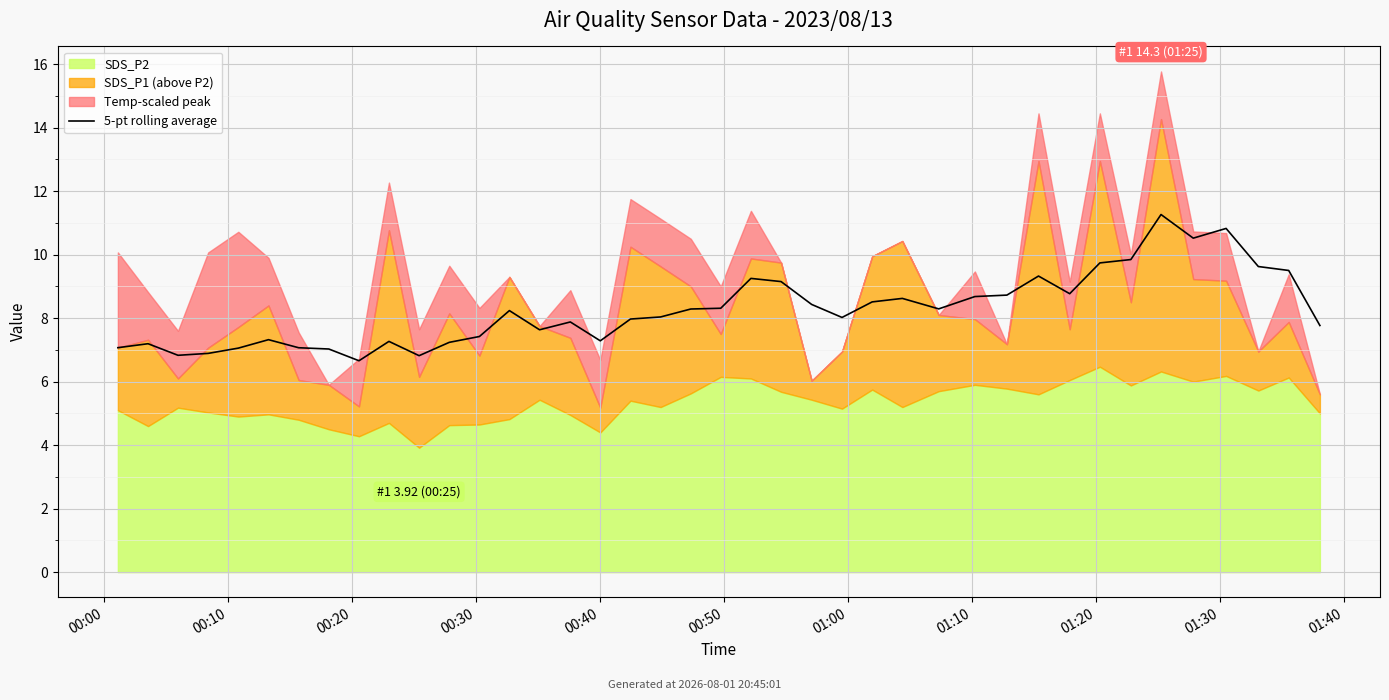

How many lines are shown in the chart?

1